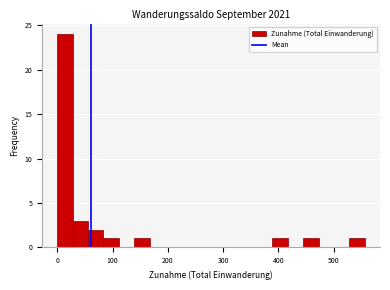

Around what value on the x-axis is the tallest bar? Give the approximate position of its centre, as read against the axis.

10